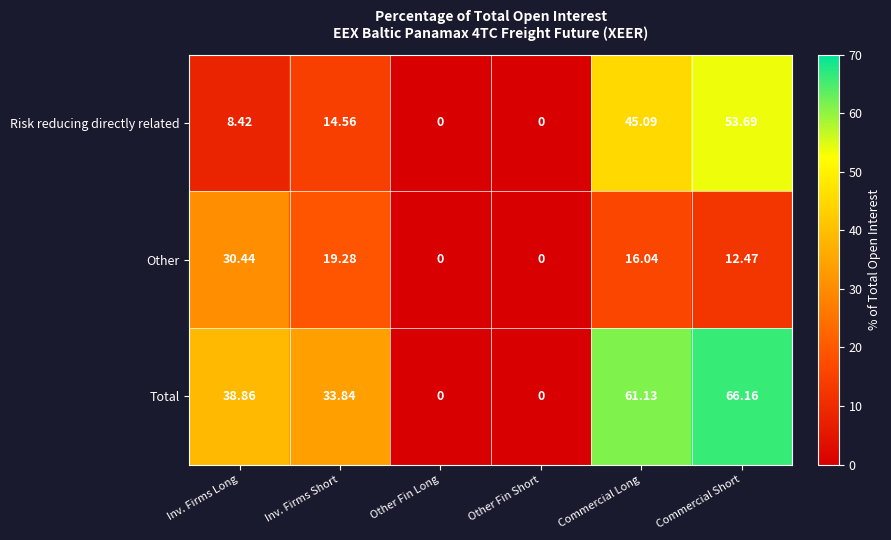

Between Inv. Firms Long and Commercial Long, which series saw the biggest shift?

Risk reducing directly related